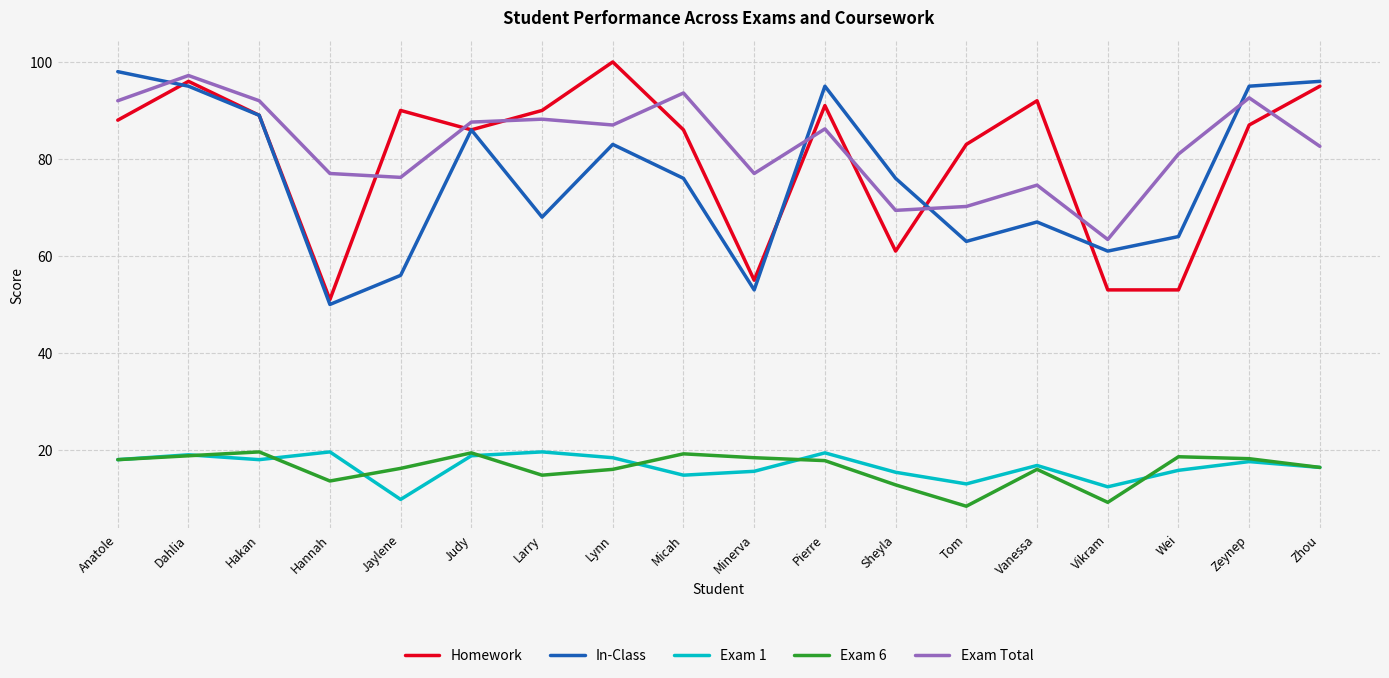

What is the sum of all Homework values?

1446.0